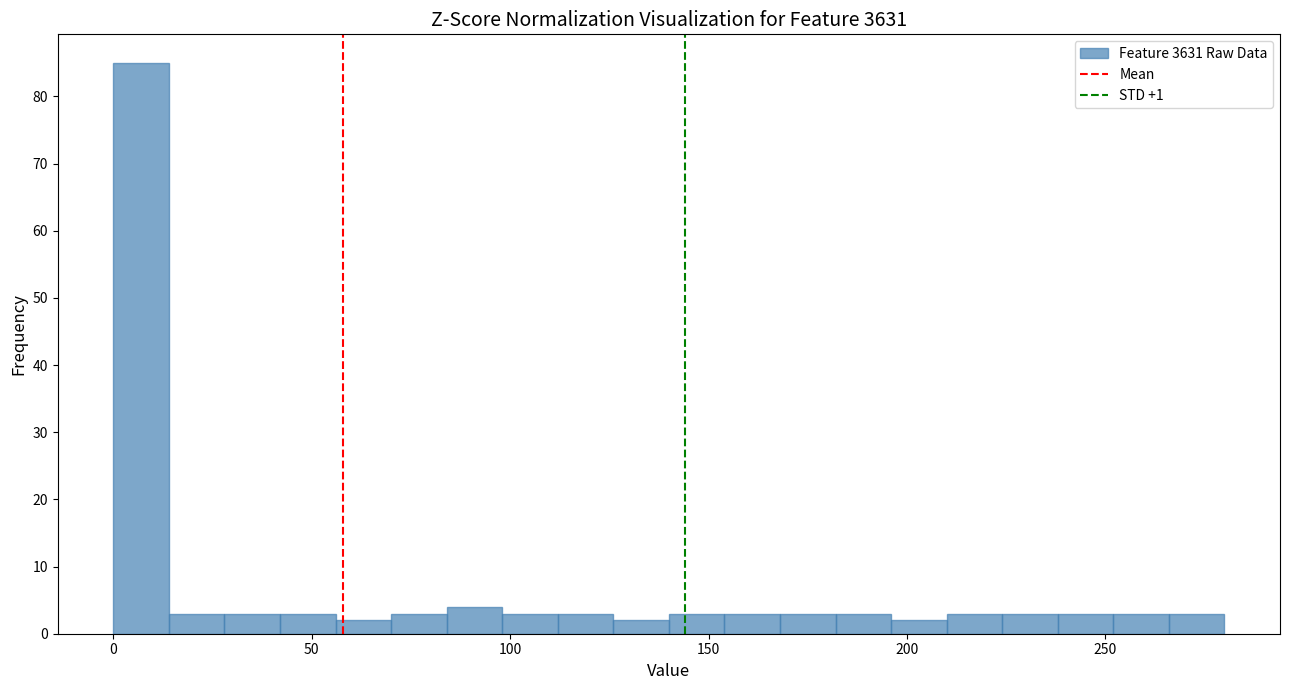

Around what value on the x-axis is the tallest bar? Give the approximate position of its centre, as read against the axis.

5